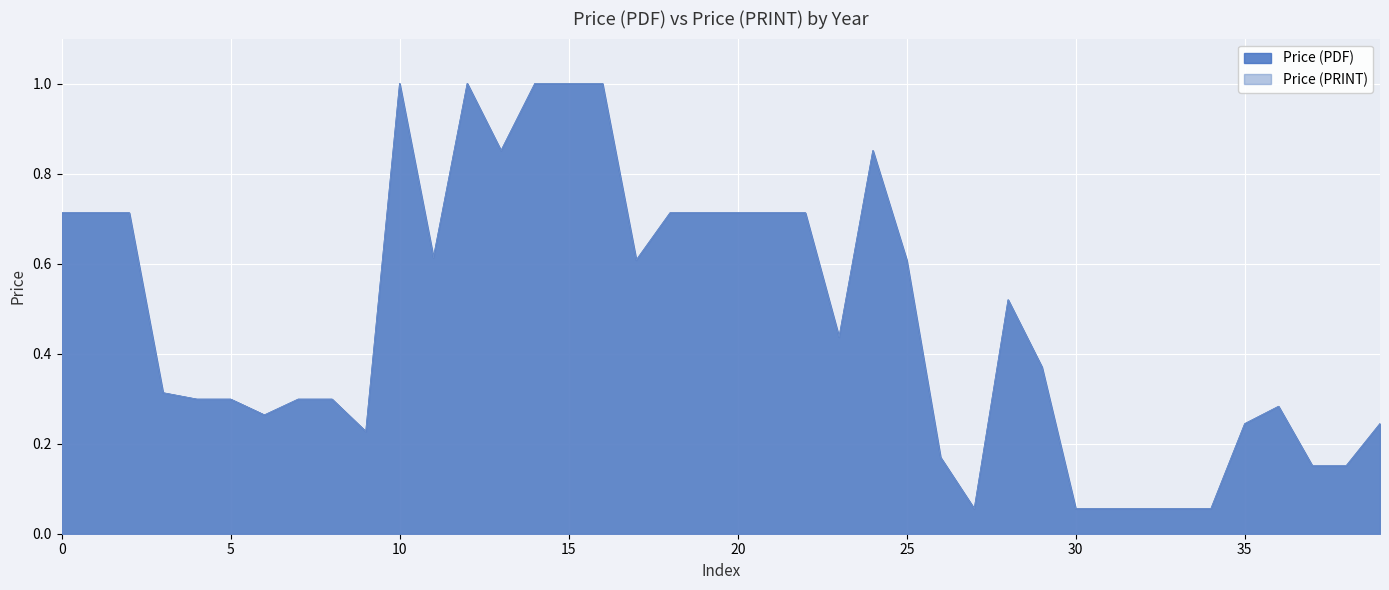

What is the value of the Price (PRINT) point at the 23rd from the left?

0.7